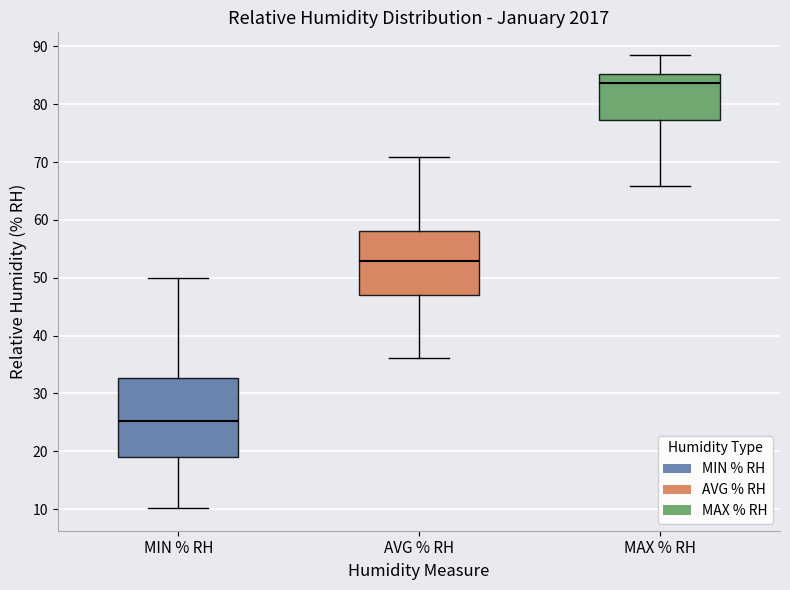

Where is the upper edge of the box for AVG % RH on the y-axis? The values are not printed on the chart, so give them approximately, as read against the axis.

58